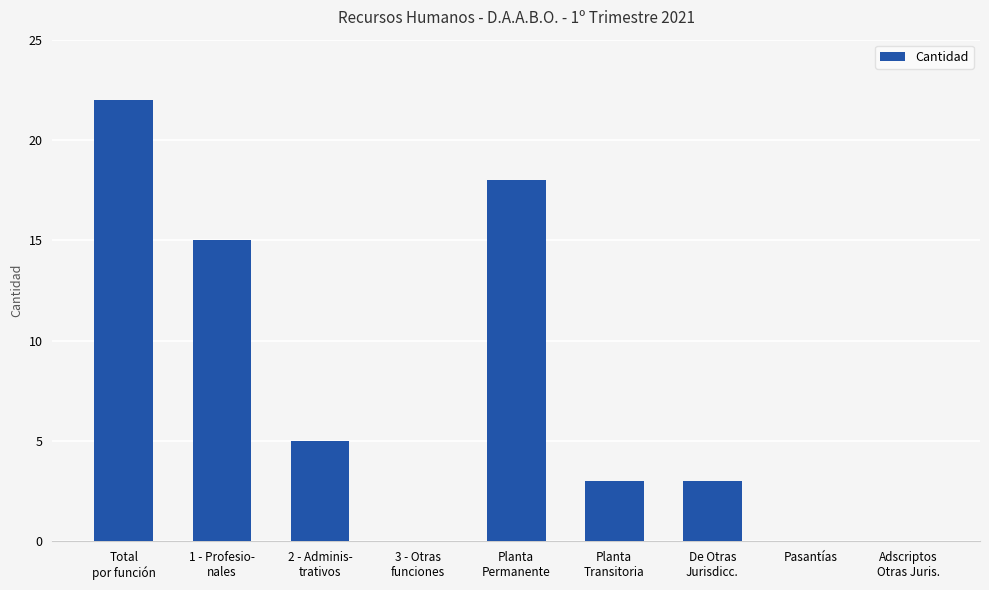

What is the sum of all values?

66